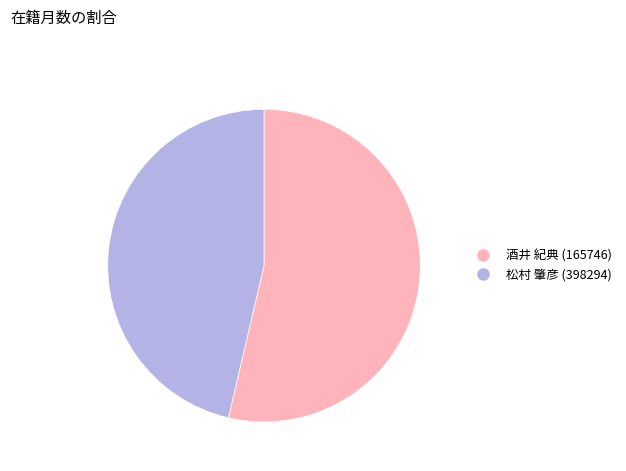

Combined, do 松村 肇彦 (398294) and 酒井 紀典 (165746) account for over 50%?

Yes